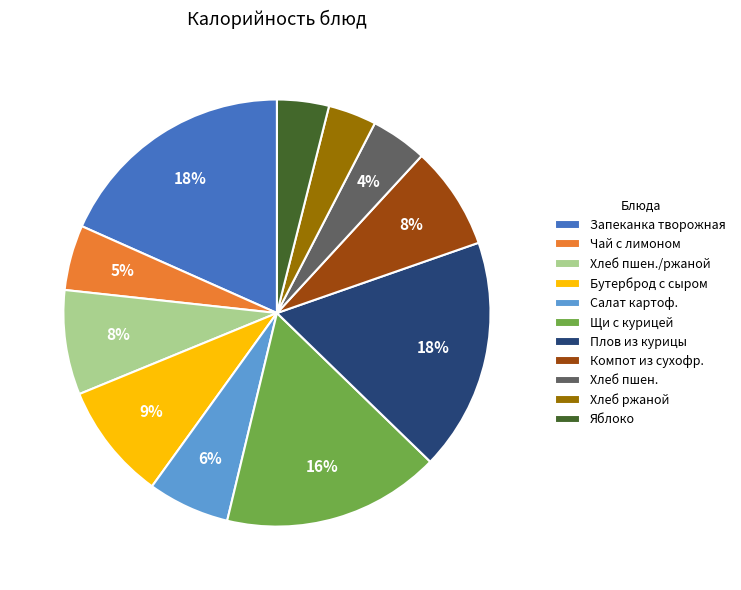

Does Хлеб пшен. account for over 50% of the chart?

No